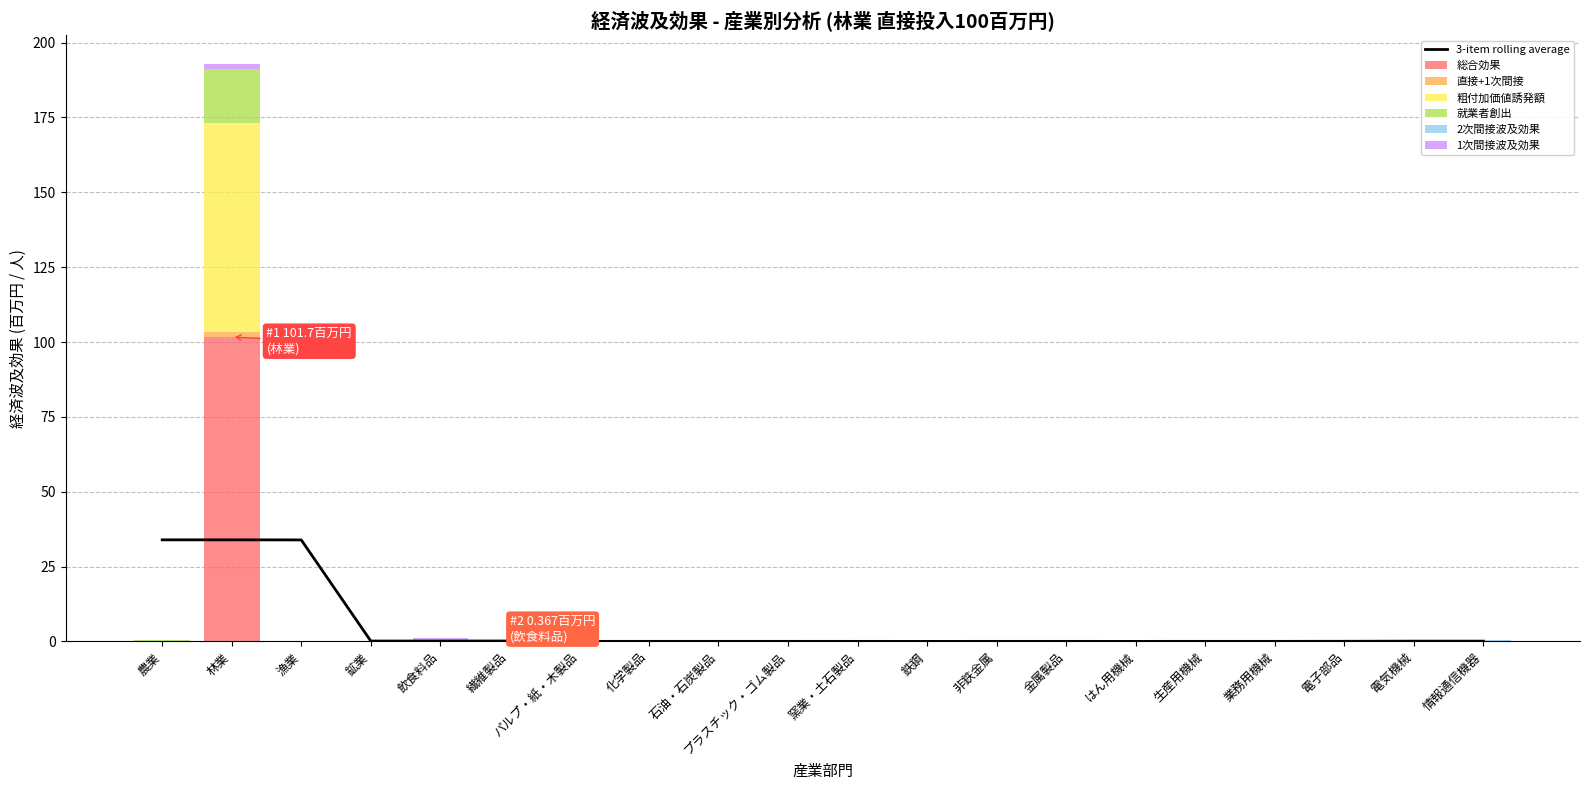

What are all the series names shown in the legend?

総合効果, 直接+1次間接, 粗付加価値誘発額, 就業者創出, 2次間接波及効果, 1次間接波及効果